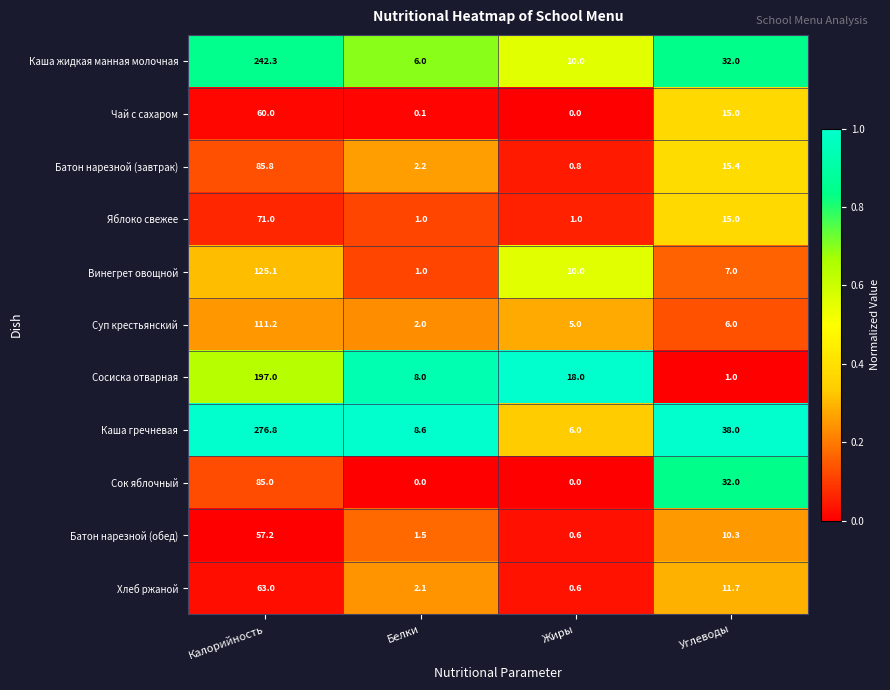

Which category has the highest value across all series?

Калорийность